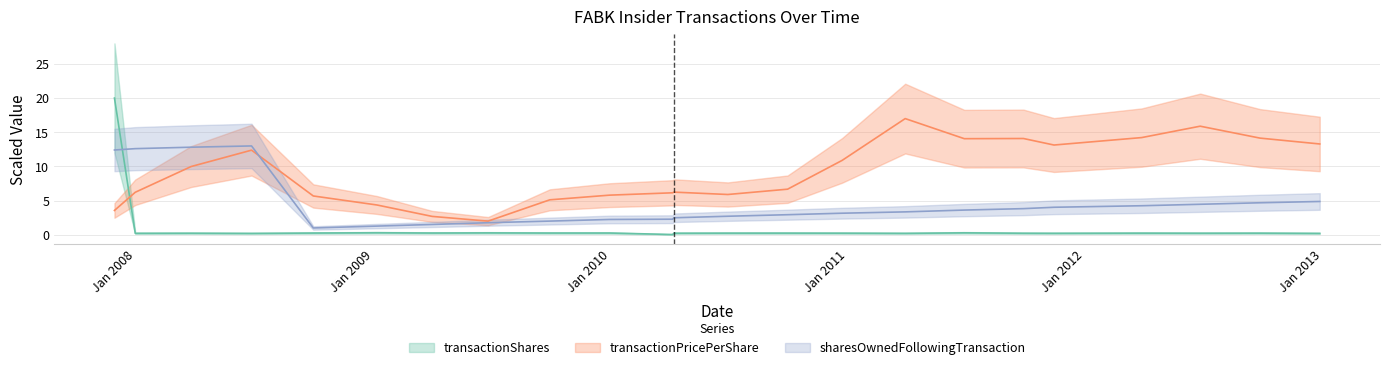

True or false: sharesOwnedFollowingTransaction and transactionPricePerShare intersect in this chart.

True